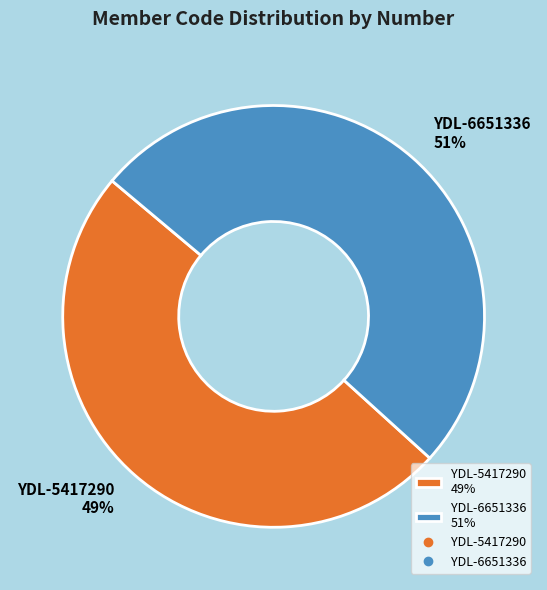

How many slices are in this pie chart?

2